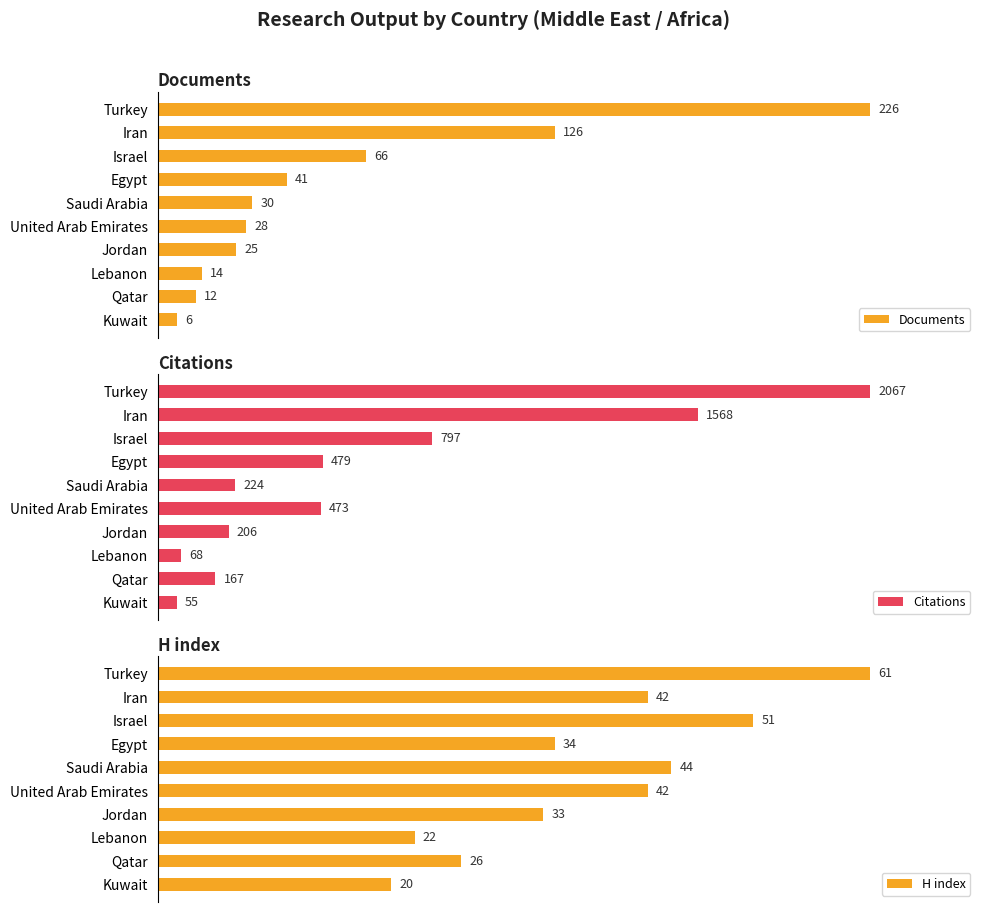

At which label is Documents closest to 116?

Iran